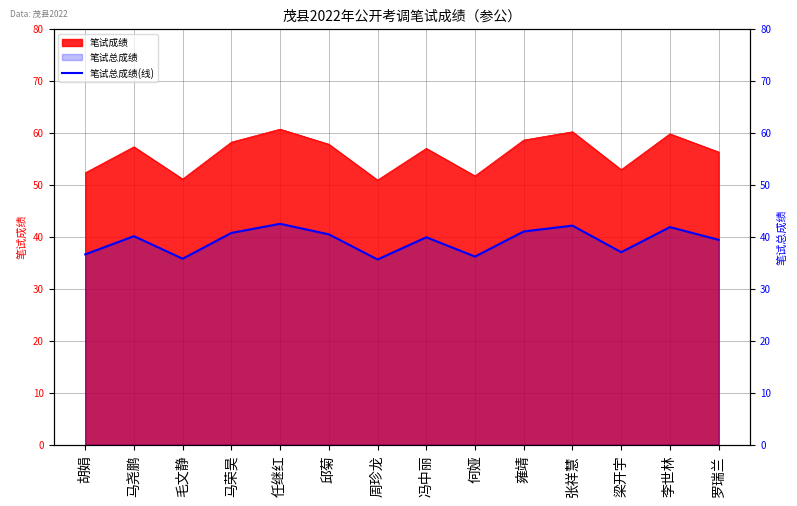

True or false: the data shows 39.9 at 冯中丽.

True